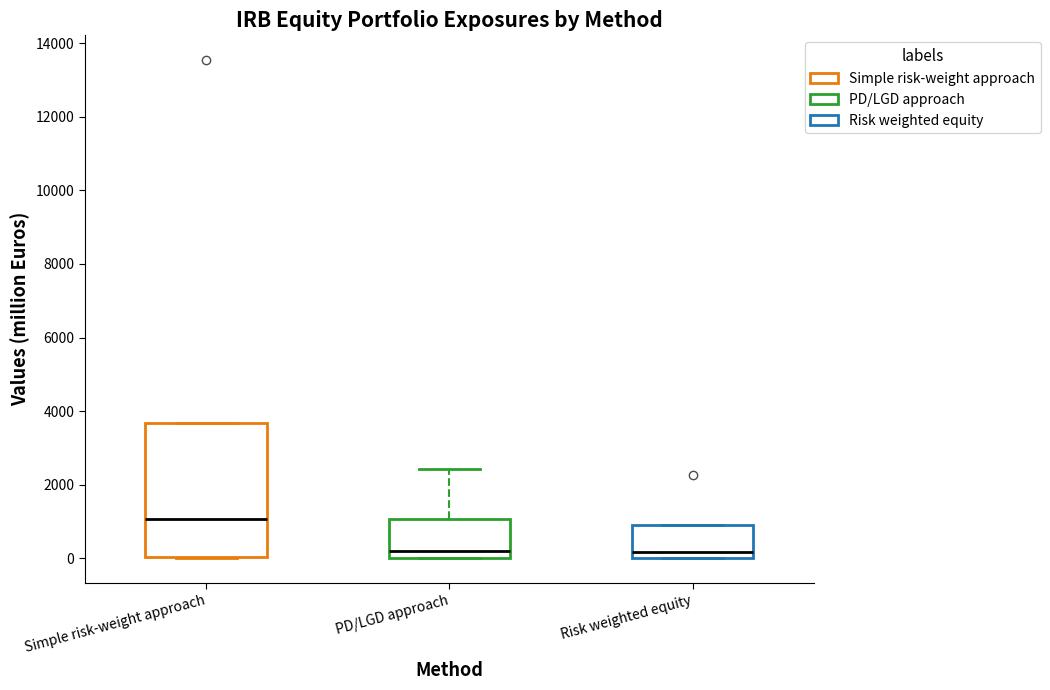

Reading left to right, transcribe this box plot: for each box, give where its median line is, the range the box spans, and where its two whiskers end, as read against the y-axis. The values are not printed on the chart, so give them approximately, as read against the axis.

Simple risk-weight approach: median 1000, box 0 to 3600, whiskers 0 to 3600
PD/LGD approach: median 200, box 0 to 1000, whiskers 0 to 2400
Risk weighted equity: median 200, box 0 to 1000, whiskers 0 to 1000